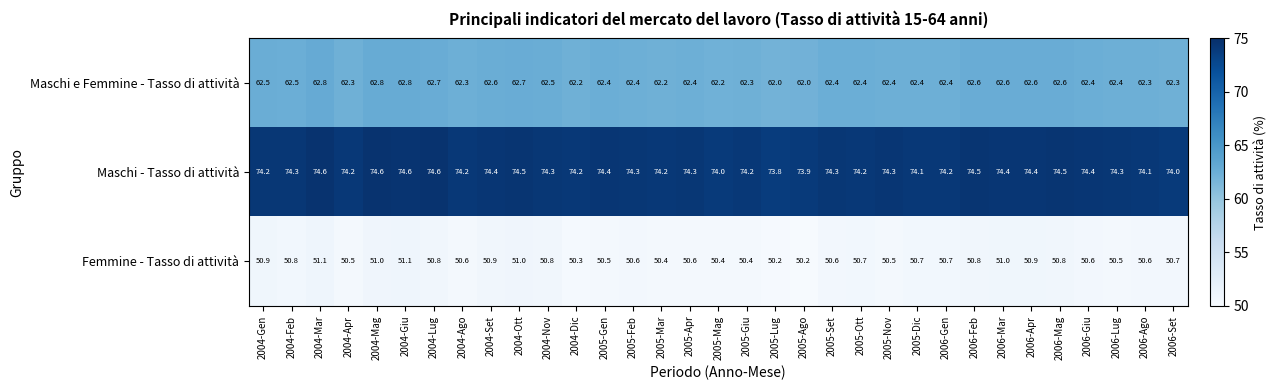

What is the smallest value displayed?

50.2